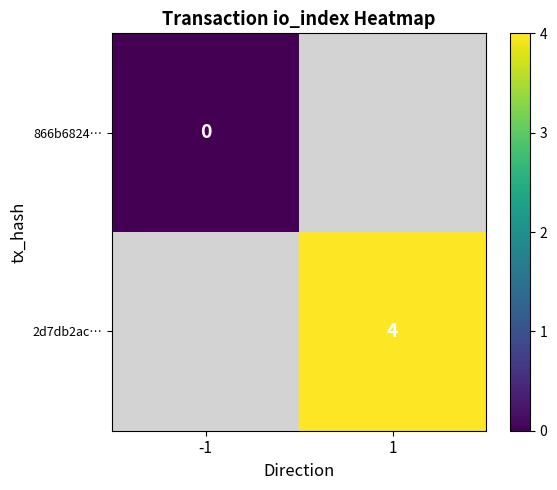

Is it true that 2d7db2ac… equals 4.0 at 1?

True